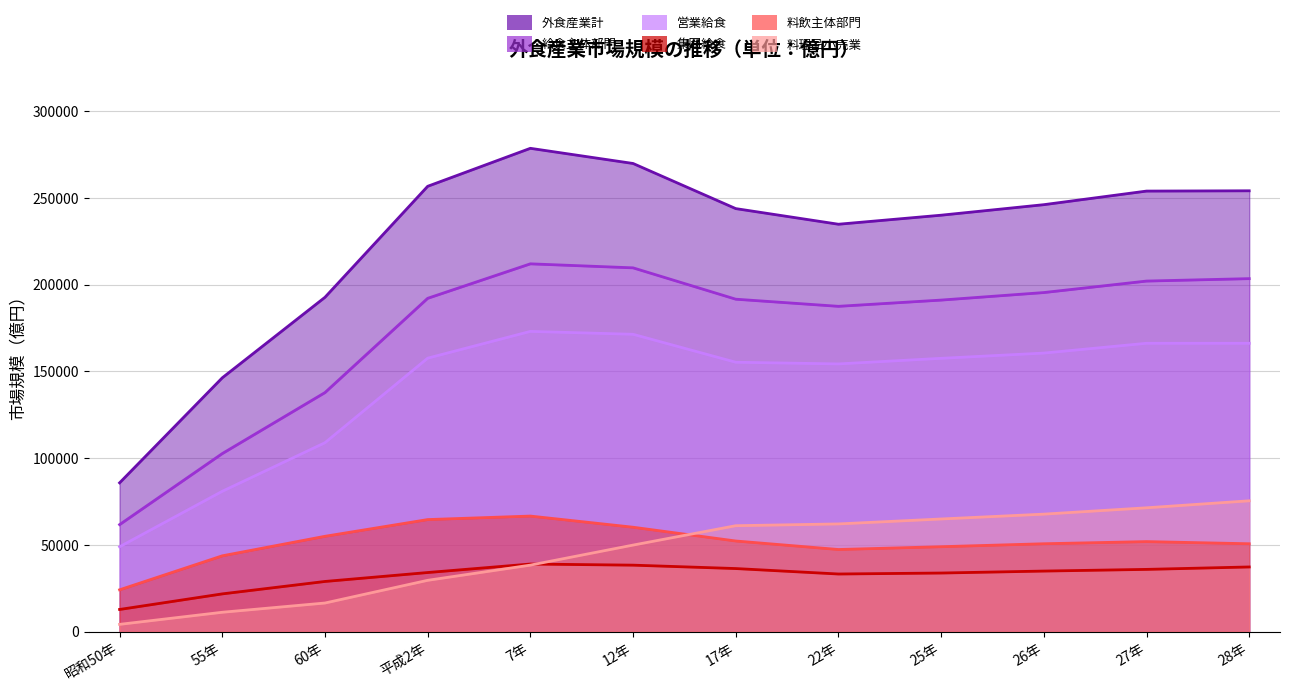

True or false: 外食産業計 and 集団給食 intersect in this chart.

False